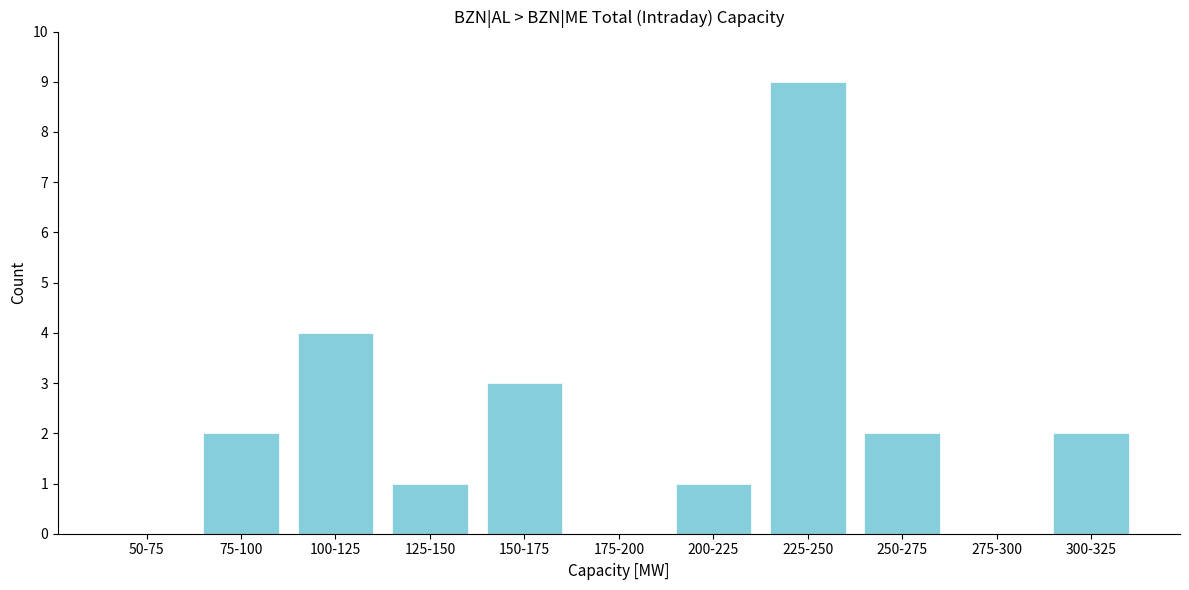

Reading right to left, transcribe all the data shown in this chart.

300-325=2	275-300=0	250-275=2	225-250=9	200-225=1	175-200=0	150-175=3	125-150=1	100-125=4	75-100=2	50-75=0